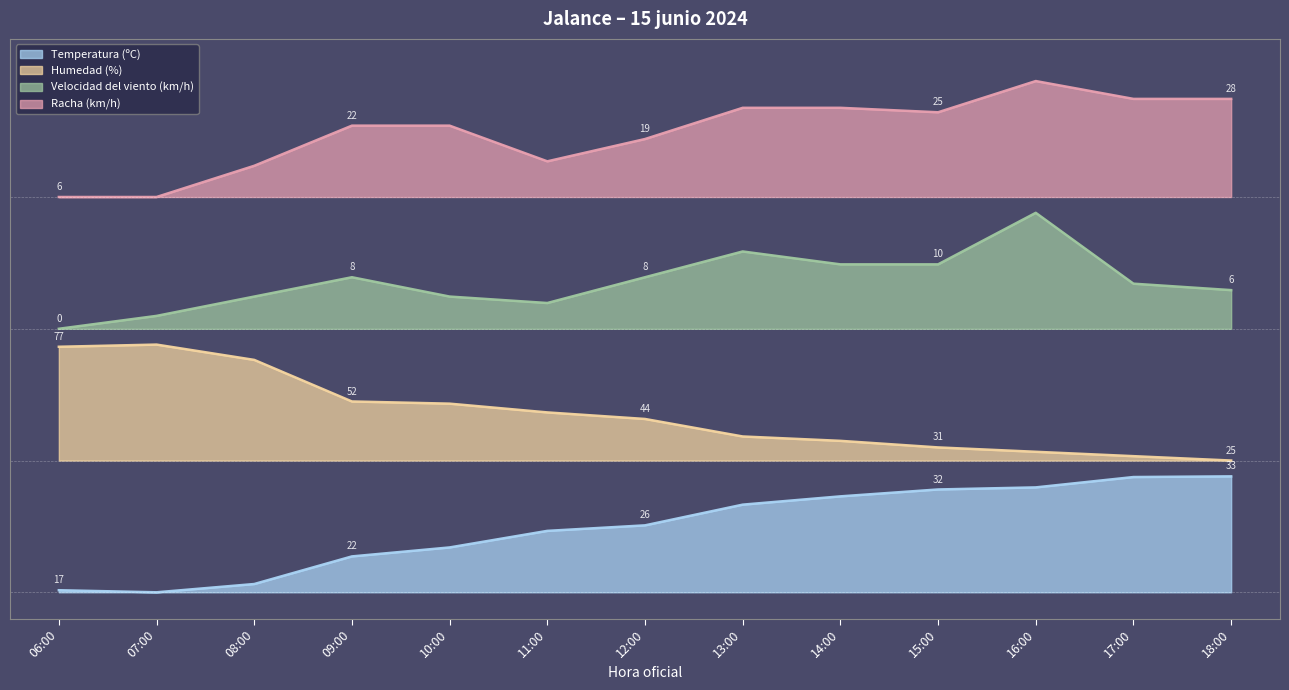

Reading right to left, what are all the values shown in this chart?

Temperatura (ºC): 18:00=0.2	17:00=0.2	16:00=0.2	15:00=0.2	14:00=0.2	13:00=0.2	12:00=0.1	11:00=0.1	10:00=0.1	09:00=0.1	08:00=0.0	07:00=0.0	06:00=0.0
Humedad (%): 18:00=0.2	17:00=0.3	16:00=0.3	15:00=0.3	14:00=0.3	13:00=0.3	12:00=0.3	11:00=0.3	10:00=0.4	09:00=0.4	08:00=0.4	07:00=0.5	06:00=0.5
Velocidad del viento (km/h): 18:00=0.6	17:00=0.6	16:00=0.7	15:00=0.6	14:00=0.6	13:00=0.6	12:00=0.6	11:00=0.5	10:00=0.6	09:00=0.6	08:00=0.6	07:00=0.5	06:00=0.5
Racha (km/h): 18:00=0.9	17:00=0.9	16:00=1.0	15:00=0.9	14:00=0.9	13:00=0.9	12:00=0.9	11:00=0.8	10:00=0.9	09:00=0.9	08:00=0.8	07:00=0.8	06:00=0.8